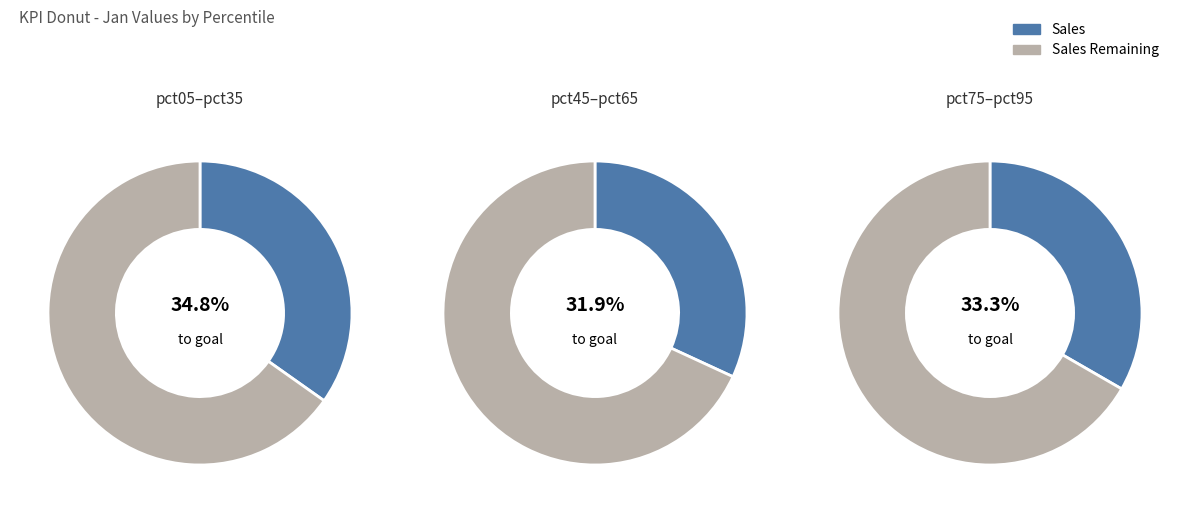

The pct75 slice represents 6% of the pie. True or false?

False